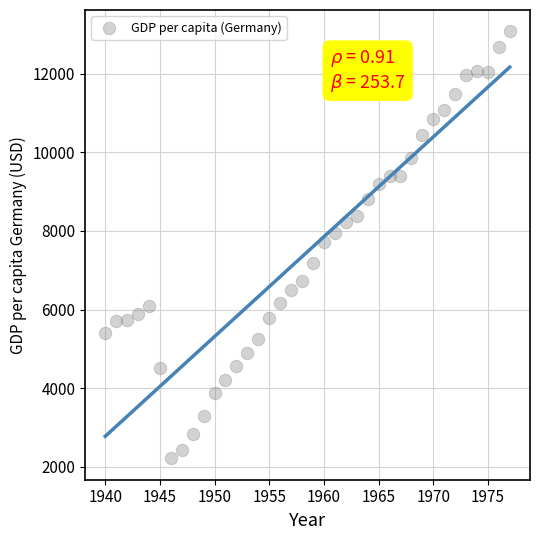

What is the range of Y values (max minus min)?

10855.1